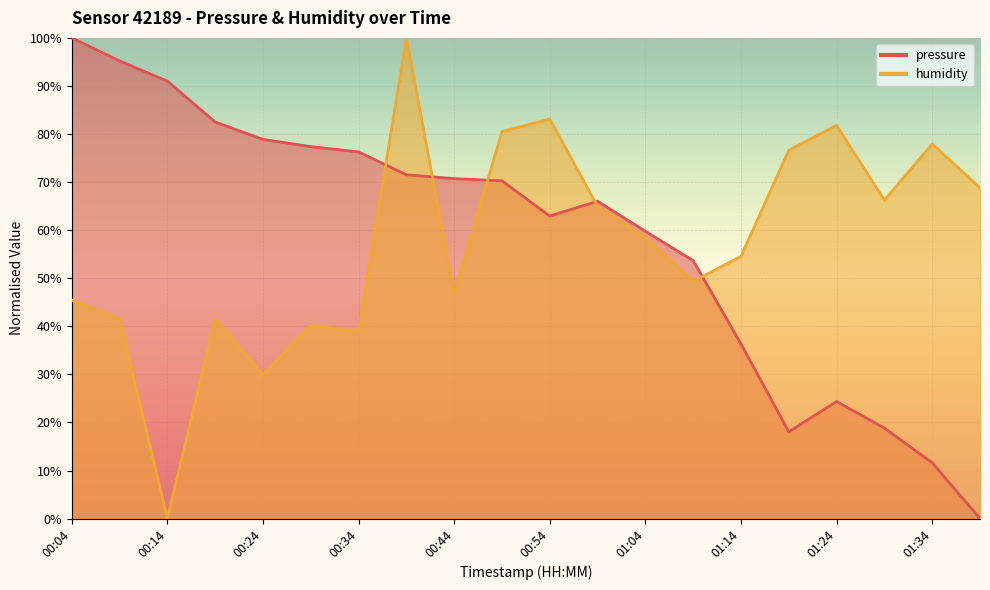

List the series in order of their overall mean, highest first.

pressure, humidity